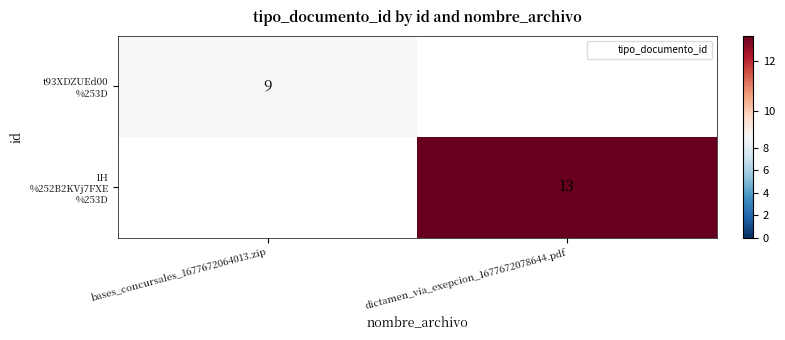

Read the 1H %252B2KVj7FXE %253D value at dictamen_via_exepcion_1677672078644.pdf.

13.0